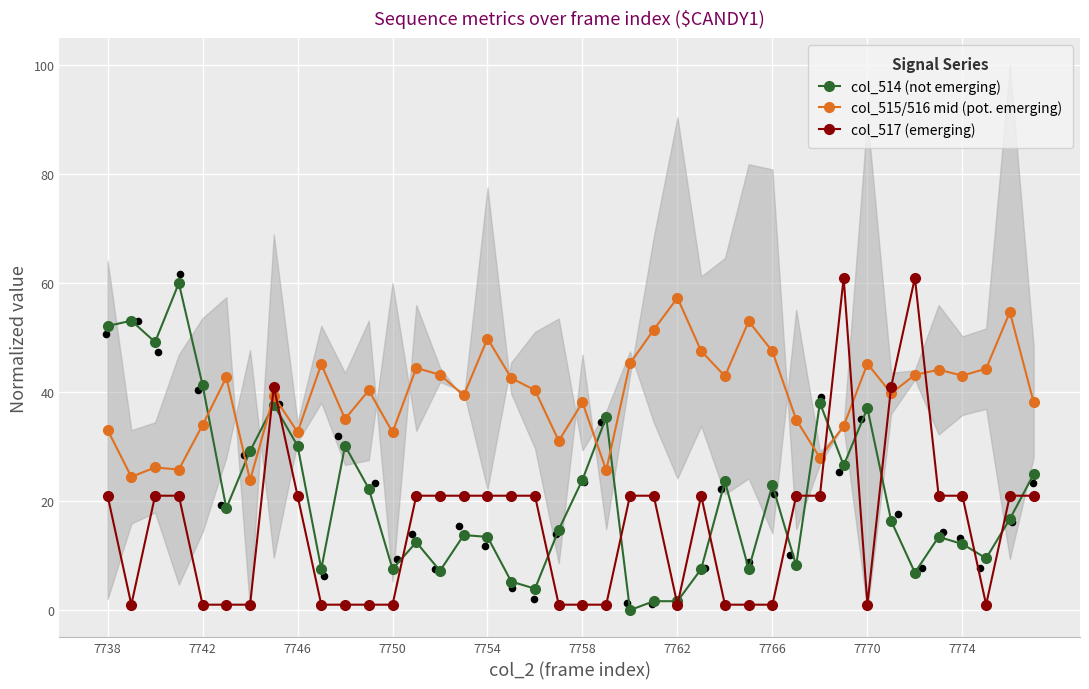

Which series contains the lowest Y value?

col_514 (not emerging)